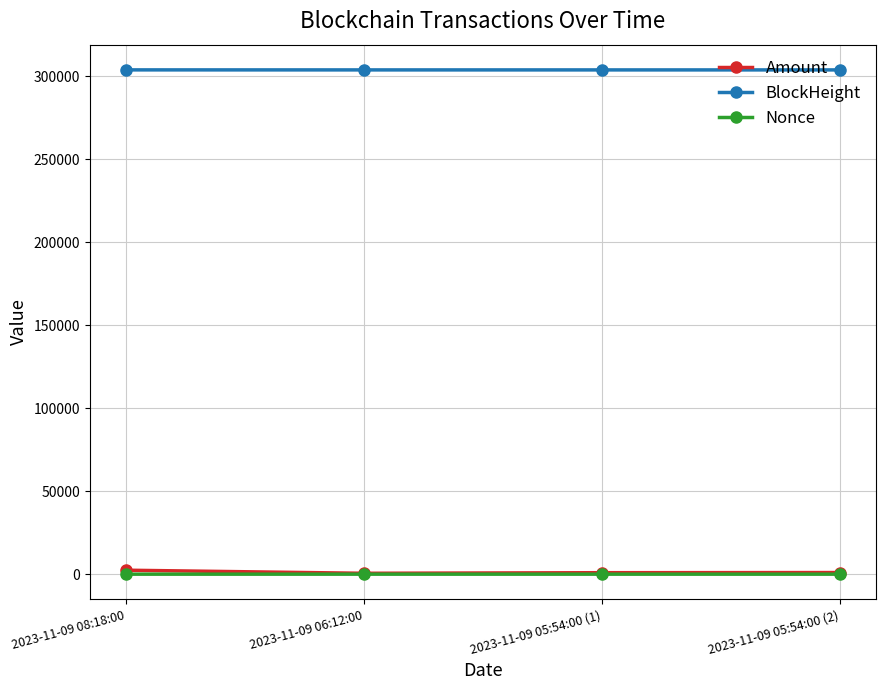

True or false: BlockHeight and Amount intersect in this chart.

False